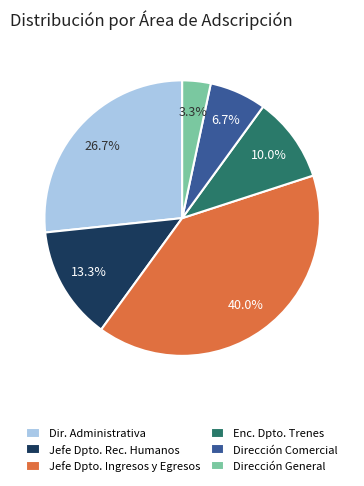

Does any single category account for the majority?

No